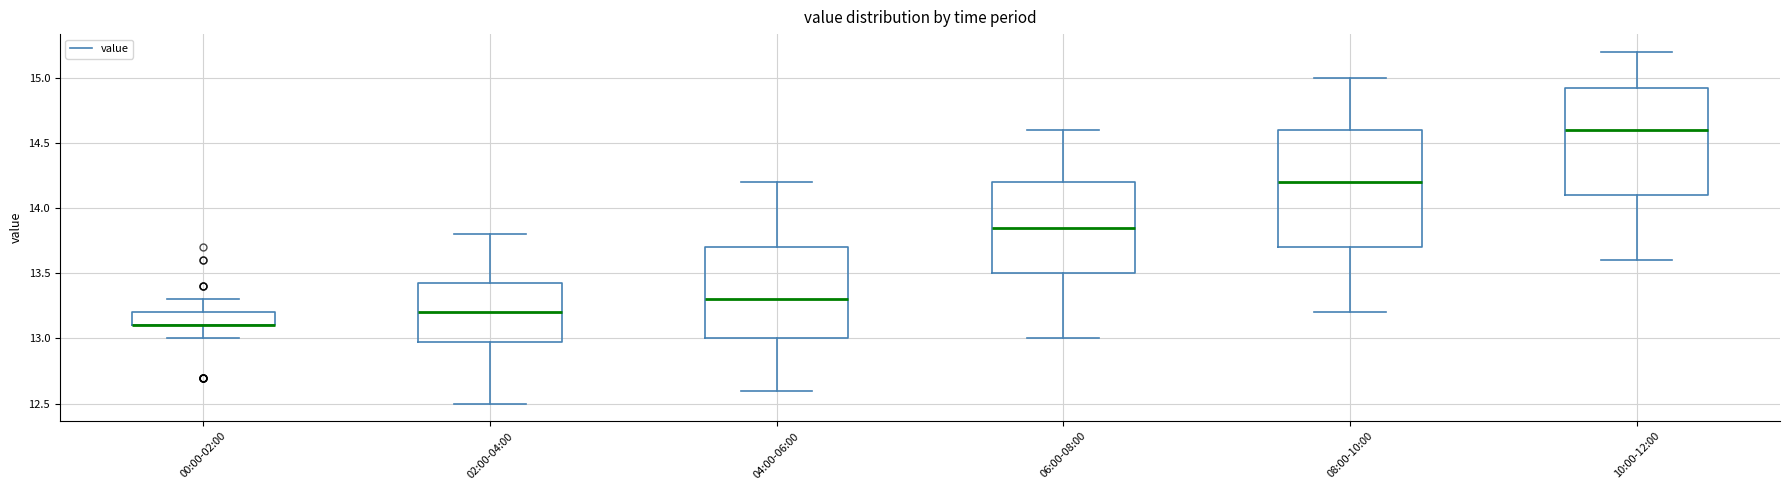

Reading left to right, transcribe this box plot: for each box, give where its median line is, the range the box spans, and where its two whiskers end, as read against the y-axis. The values are not printed on the chart, so give them approximately, as read against the axis.

00:00-02:00: median 13.10 (drawn on the box's lower edge), box 13.10 to 13.20, whiskers 13.00 to 13.30
02:00-04:00: median 13.20, box 13.00 to 13.45, whiskers 12.50 to 13.80
04:00-06:00: median 13.30, box 13.00 to 13.70, whiskers 12.60 to 14.20
06:00-08:00: median 13.85, box 13.50 to 14.20, whiskers 13.00 to 14.60
08:00-10:00: median 14.20, box 13.70 to 14.60, whiskers 13.20 to 15.00
10:00-12:00: median 14.60, box 14.10 to 14.95, whiskers 13.60 to 15.20